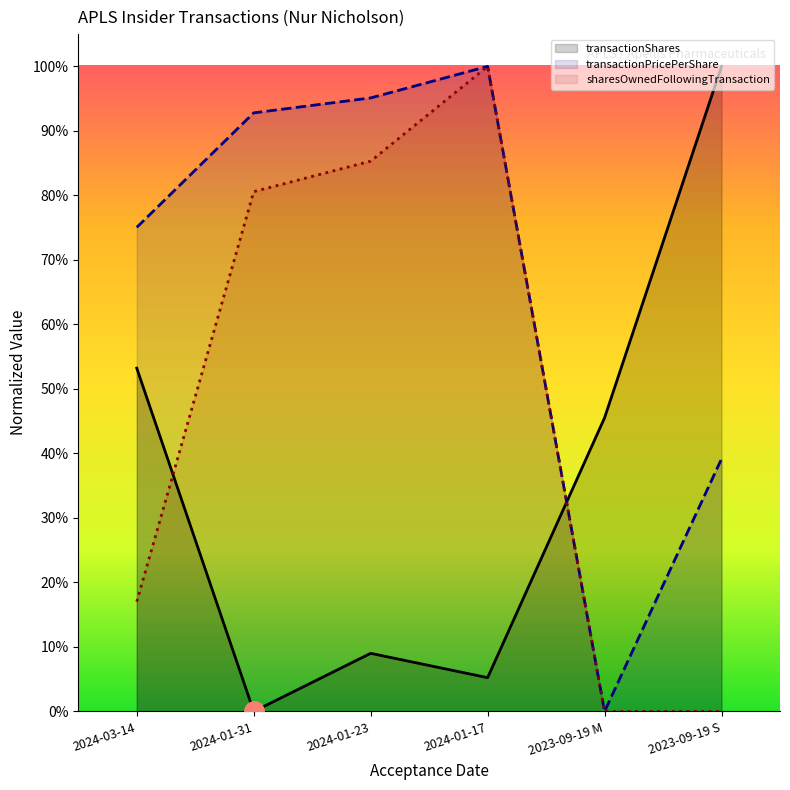

Where do transactionPricePerShare and transactionShares first cross each other?

2024-01-17 and 2023-09-19 M